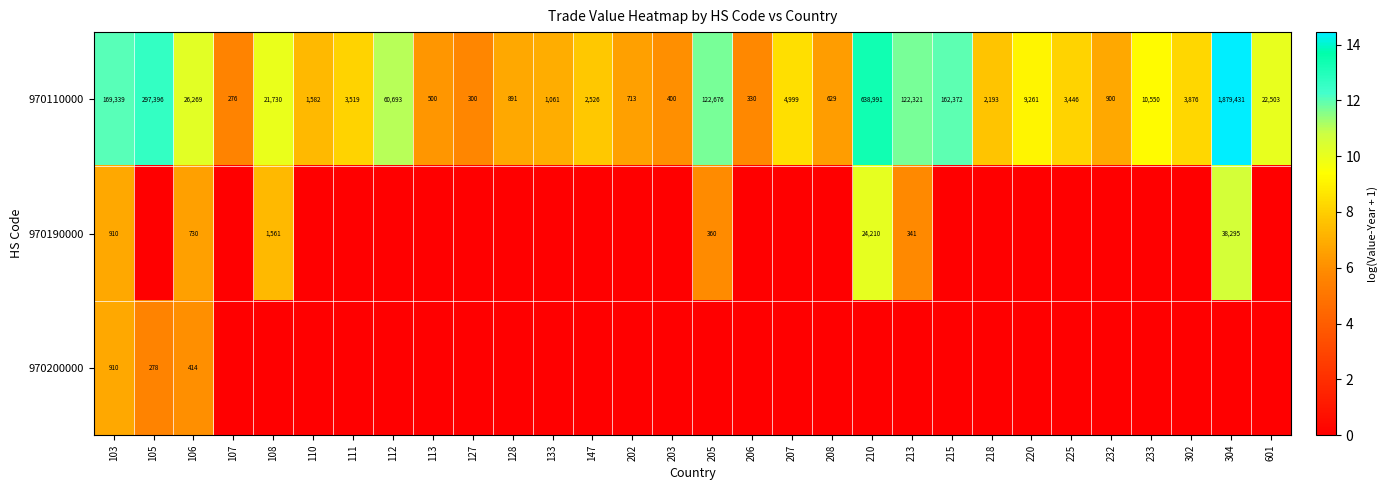

The value of 970110000 at 127 is 446. True or false?

False